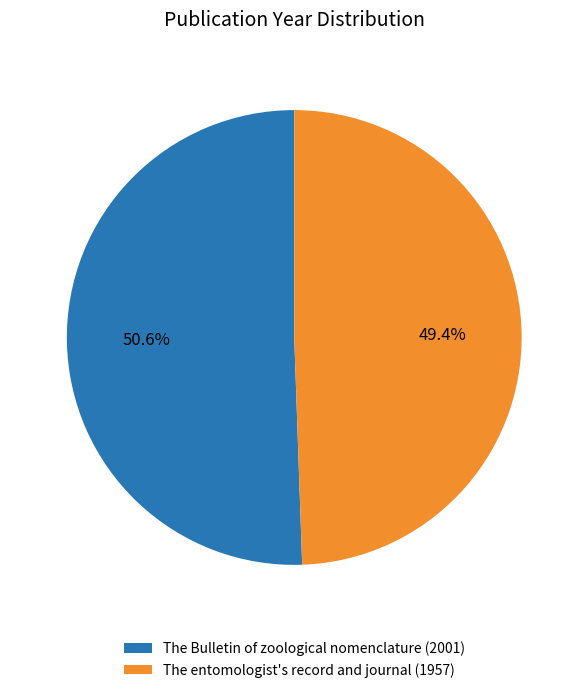

Is the sum of The entomologist's record and journal (1957) and The Bulletin of zoological nomenclature (2001) greater than half?

Yes